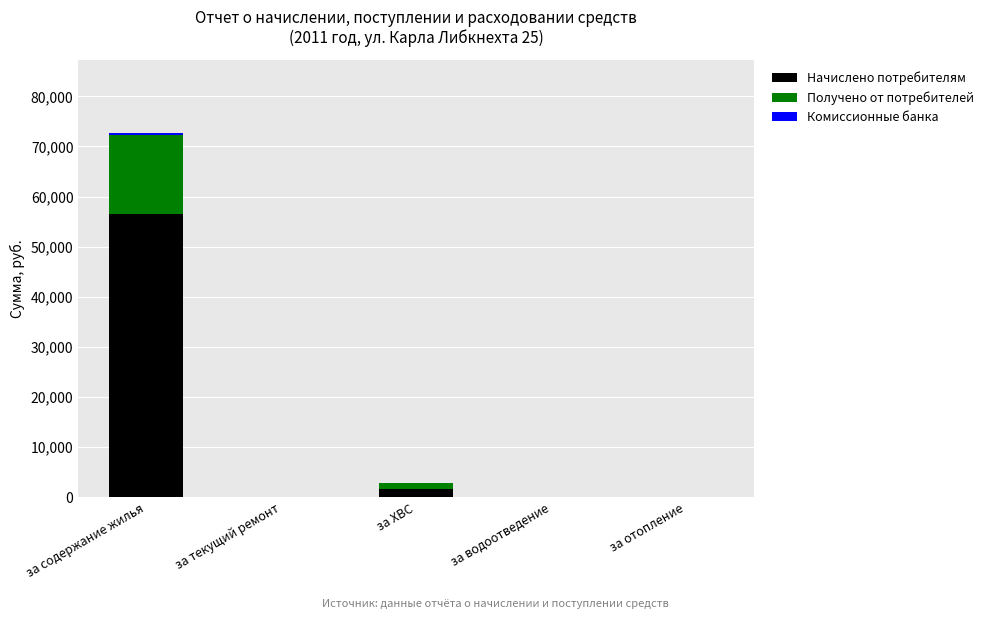

At which category is the sum across all series the highest?

за содержание жилья